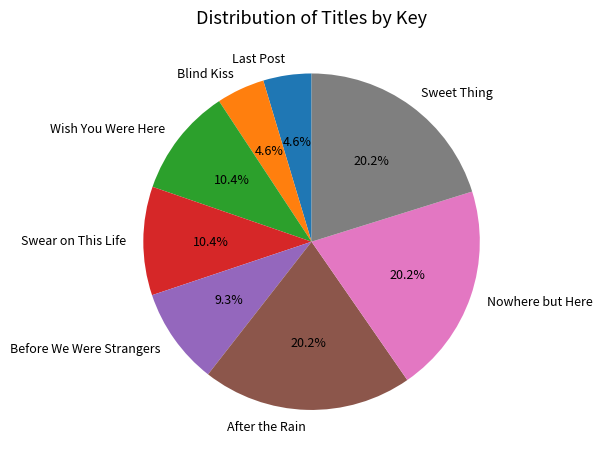

What is the total percentage of After the Rain and Swear on This Life?

30.6%